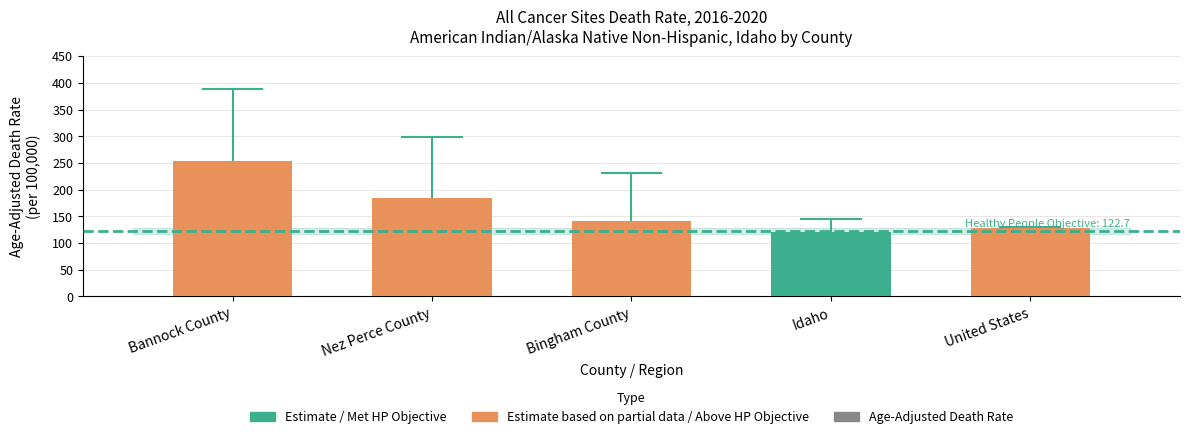

What is the value of the 4th bar from the left?

120.1